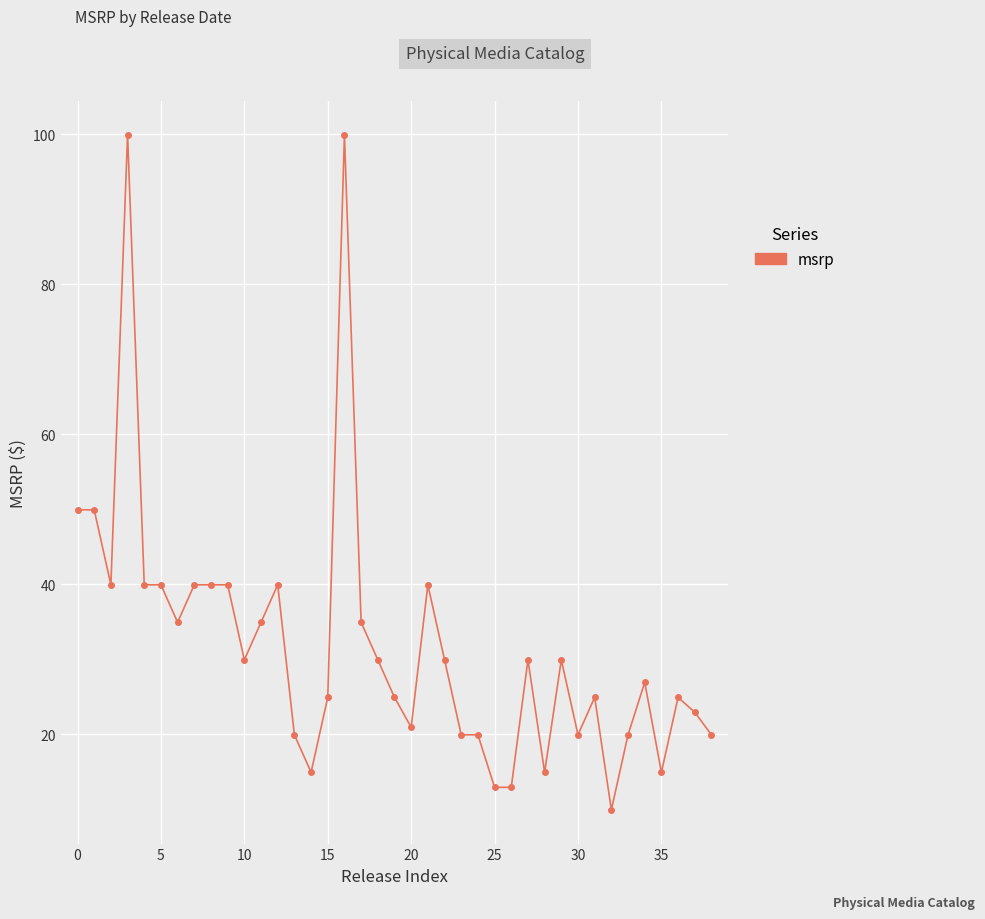

What is the maximum value shown in the chart?

100.0